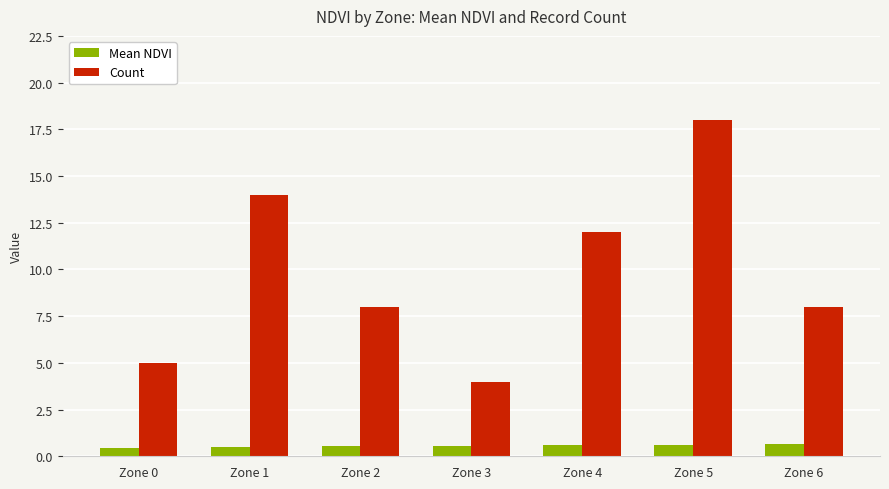

Rank the series at Zone 1 from lowest to highest value.

Mean NDVI, Count